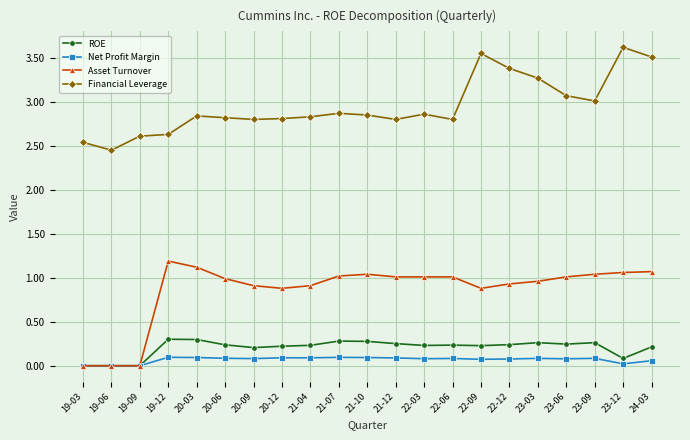

The value of Asset Turnover at 23-09 is 1.0. True or false?

True